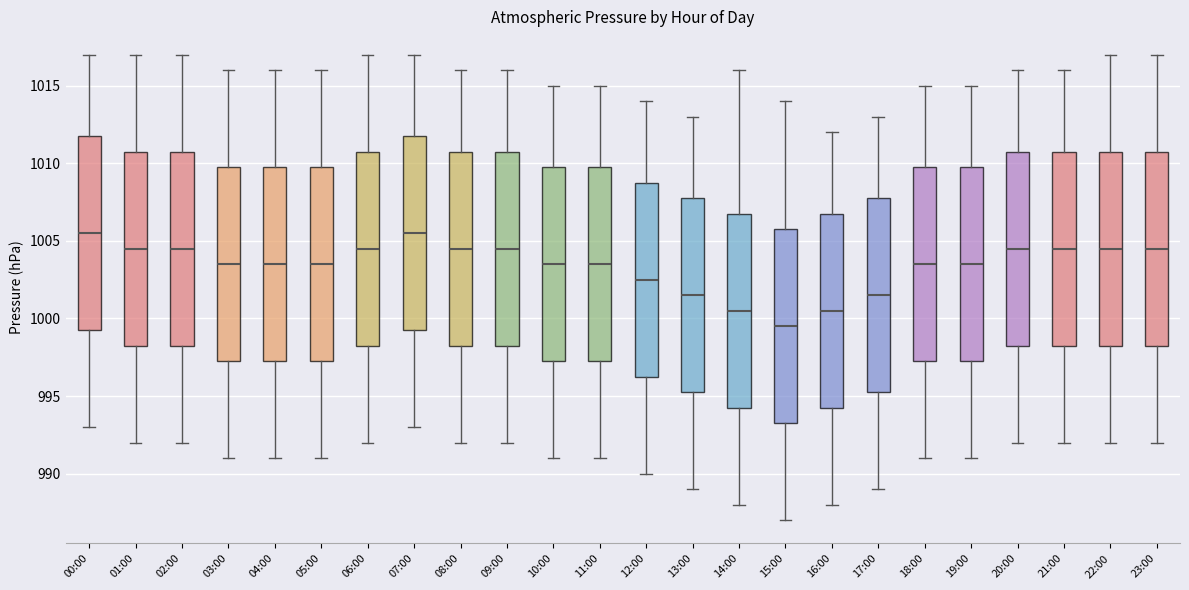

Reading left to right, transcribe this box plot: for each box, give where its median line is, the range the box spans, and where its two whiskers end, as read against the y-axis. The values are not printed on the chart, so give them approximately, as read against the axis.

00:00: median 1005.5, box 999.5 to 1012.0, whiskers 993.0 to 1017.0
01:00: median 1004.5, box 998.5 to 1011.0, whiskers 992.0 to 1017.0
02:00: median 1004.5, box 998.5 to 1011.0, whiskers 992.0 to 1017.0
03:00: median 1003.5, box 997.5 to 1010.0, whiskers 991.0 to 1016.0
04:00: median 1003.5, box 997.5 to 1010.0, whiskers 991.0 to 1016.0
05:00: median 1003.5, box 997.5 to 1010.0, whiskers 991.0 to 1016.0
06:00: median 1004.5, box 998.5 to 1011.0, whiskers 992.0 to 1017.0
07:00: median 1005.5, box 999.5 to 1012.0, whiskers 993.0 to 1017.0
08:00: median 1004.5, box 998.5 to 1011.0, whiskers 992.0 to 1016.0
09:00: median 1004.5, box 998.5 to 1011.0, whiskers 992.0 to 1016.0
10:00: median 1003.5, box 997.5 to 1010.0, whiskers 991.0 to 1015.0
11:00: median 1003.5, box 997.5 to 1010.0, whiskers 991.0 to 1015.0
12:00: median 1002.5, box 996.5 to 1009.0, whiskers 990.0 to 1014.0
13:00: median 1001.5, box 995.5 to 1008.0, whiskers 989.0 to 1013.0
14:00: median 1000.5, box 994.5 to 1007.0, whiskers 988.0 to 1016.0
15:00: median 999.5, box 993.5 to 1006.0, whiskers 987.0 to 1014.0
16:00: median 1000.5, box 994.5 to 1007.0, whiskers 988.0 to 1012.0
17:00: median 1001.5, box 995.5 to 1008.0, whiskers 989.0 to 1013.0
18:00: median 1003.5, box 997.5 to 1010.0, whiskers 991.0 to 1015.0
19:00: median 1003.5, box 997.5 to 1010.0, whiskers 991.0 to 1015.0
20:00: median 1004.5, box 998.5 to 1011.0, whiskers 992.0 to 1016.0
21:00: median 1004.5, box 998.5 to 1011.0, whiskers 992.0 to 1016.0
22:00: median 1004.5, box 998.5 to 1011.0, whiskers 992.0 to 1017.0
23:00: median 1004.5, box 998.5 to 1011.0, whiskers 992.0 to 1017.0